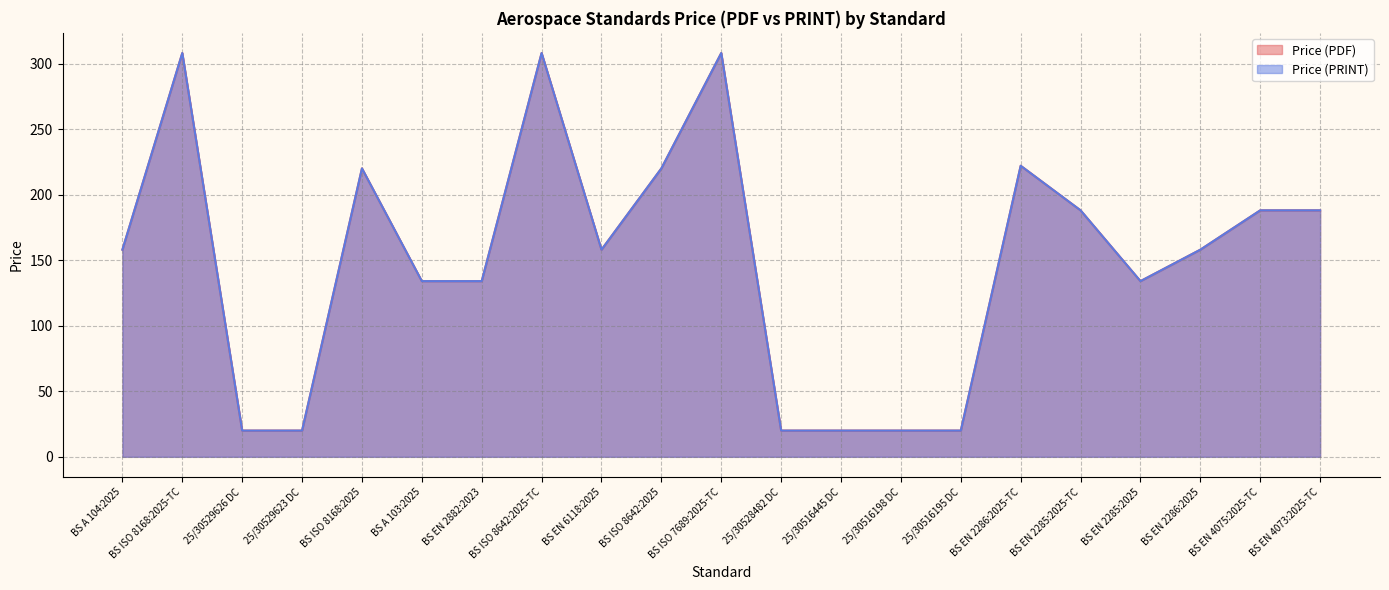

Where does the Price (PRINT) series first go above 158?

BS ISO 8168:2025-TC